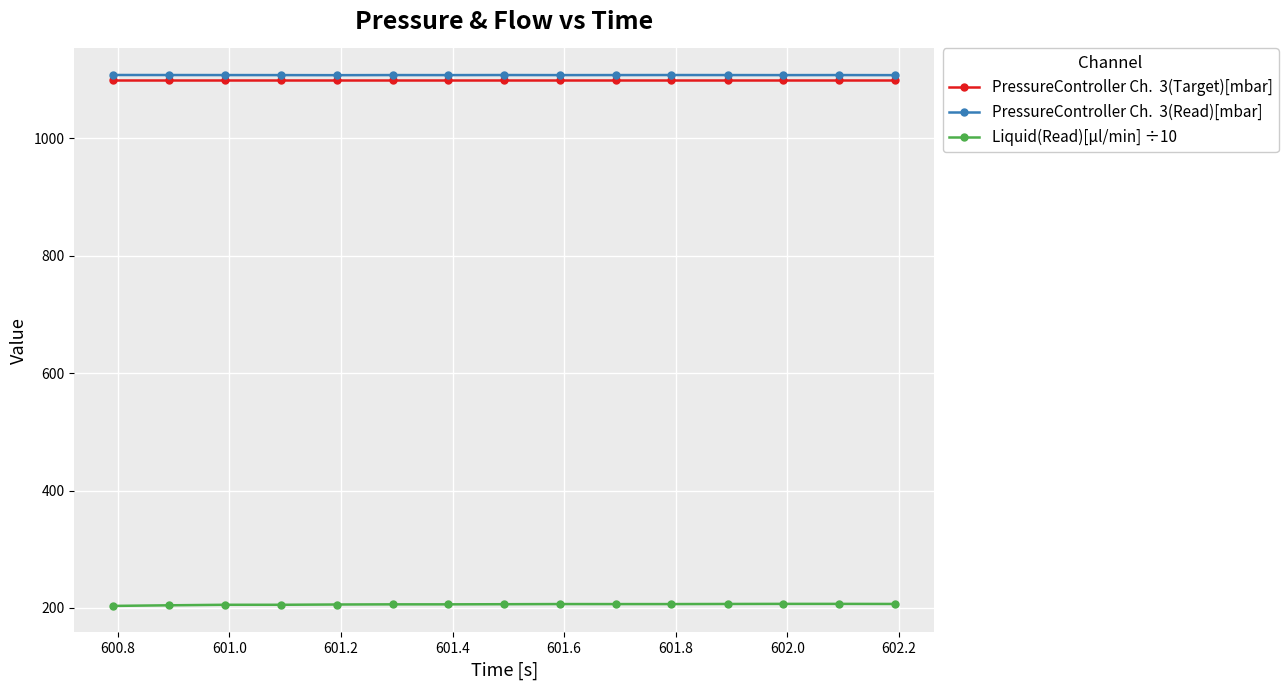

What is the minimum value shown in the chart?

203.5